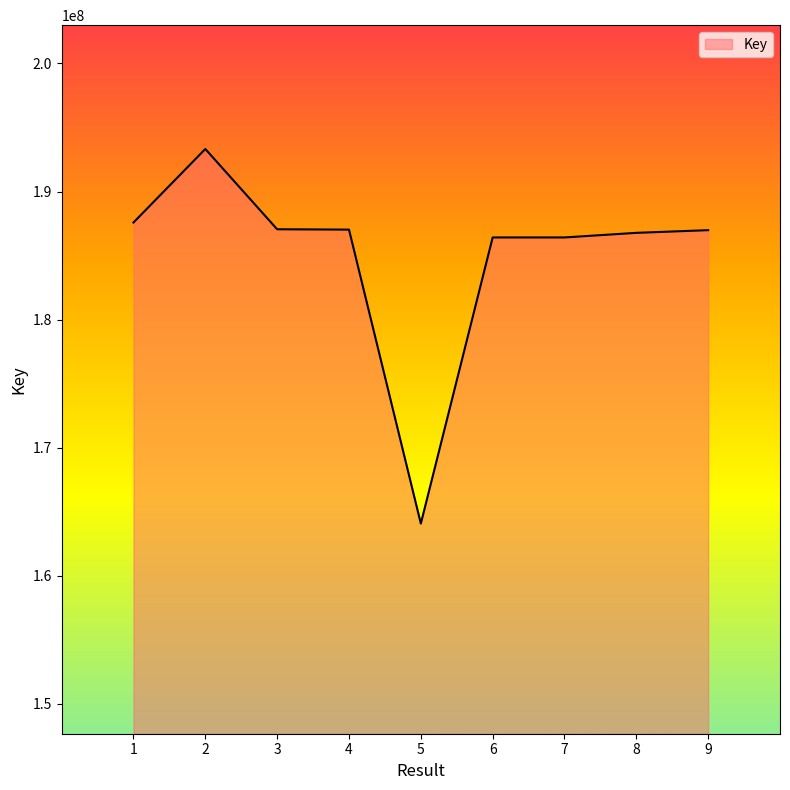

What is the maximum value shown in the chart?

193322389